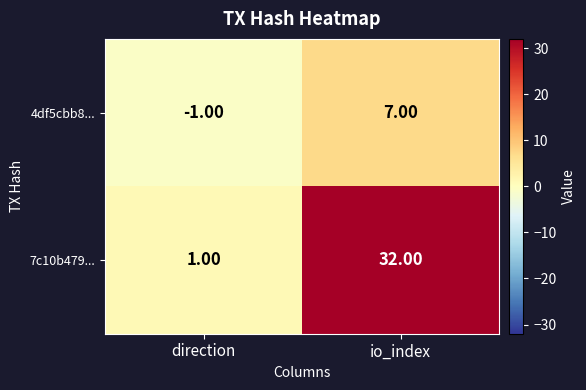

Which category has the lowest value across all series?

direction